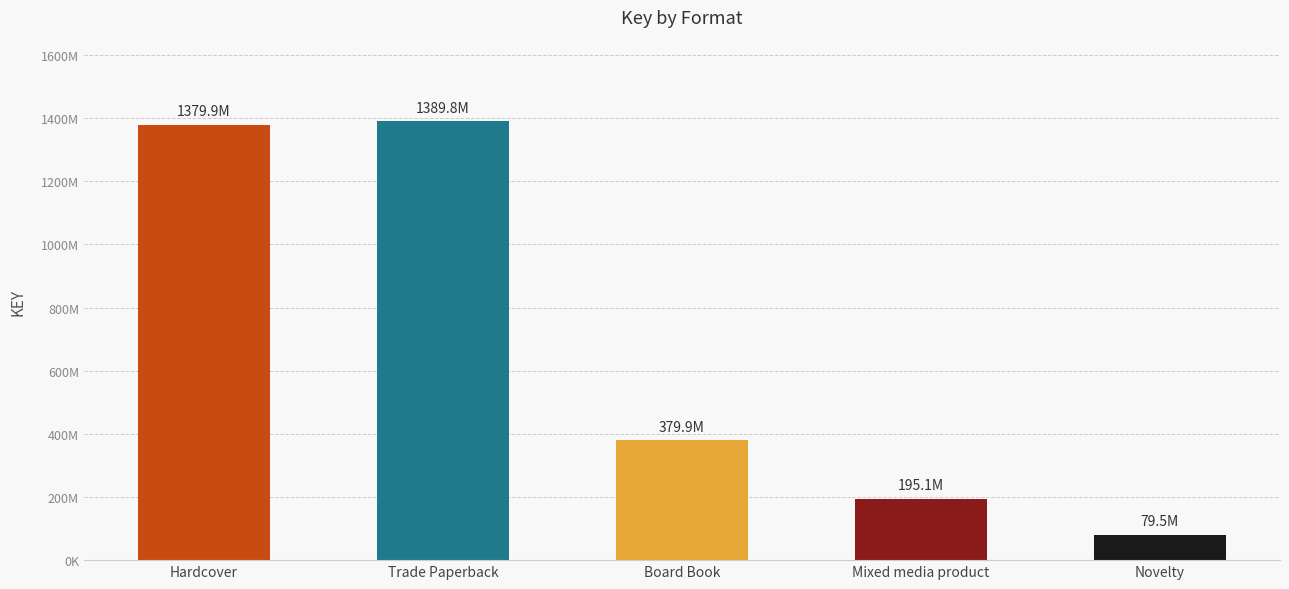

Are the bars grouped side by side (vs. stacked)?

No